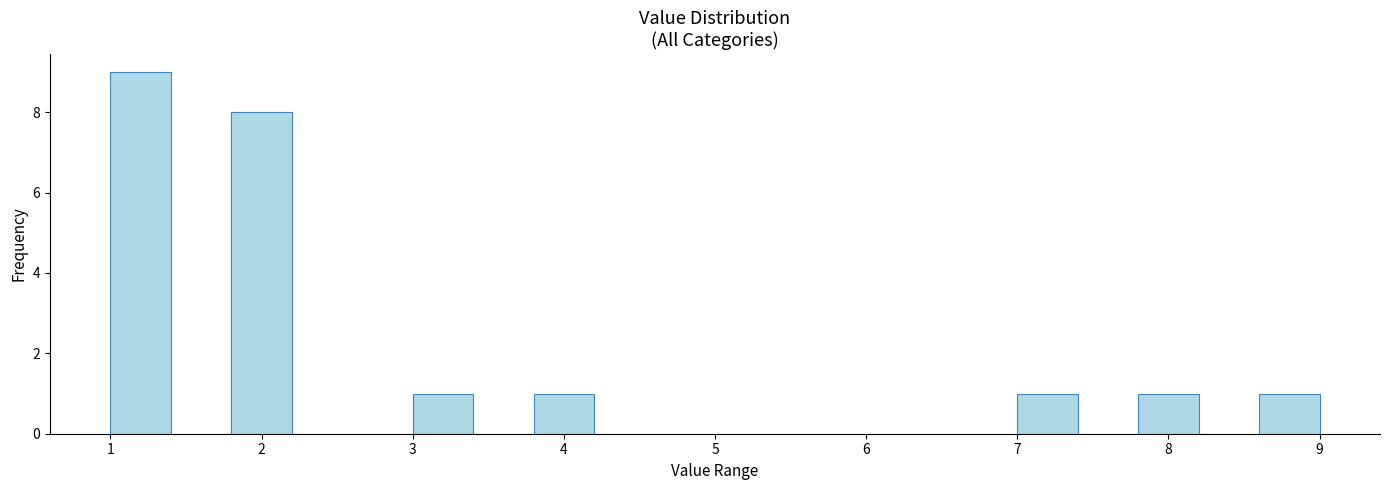

Reading left to right, list every bar in this chart as the range it spans on the x-axis followed by its height. The values are not printed on the chart, so give them approximately, as read against the axis.

1.0 to 1.4: 9
1.4 to 1.8: 0
1.8 to 2.2: 8
2.2 to 2.6: 0
2.6 to 3.0: 0
3.0 to 3.4: 1
3.4 to 3.8: 0
3.8 to 4.2: 1
4.2 to 4.6: 0
4.6 to 5.0: 0
5.0 to 5.4: 0
5.4 to 5.8: 0
5.8 to 6.2: 0
6.2 to 6.6: 0
6.6 to 7.0: 0
7.0 to 7.4: 1
7.4 to 7.8: 0
7.8 to 8.2: 1
8.2 to 8.6: 0
8.6 to 9.0: 1